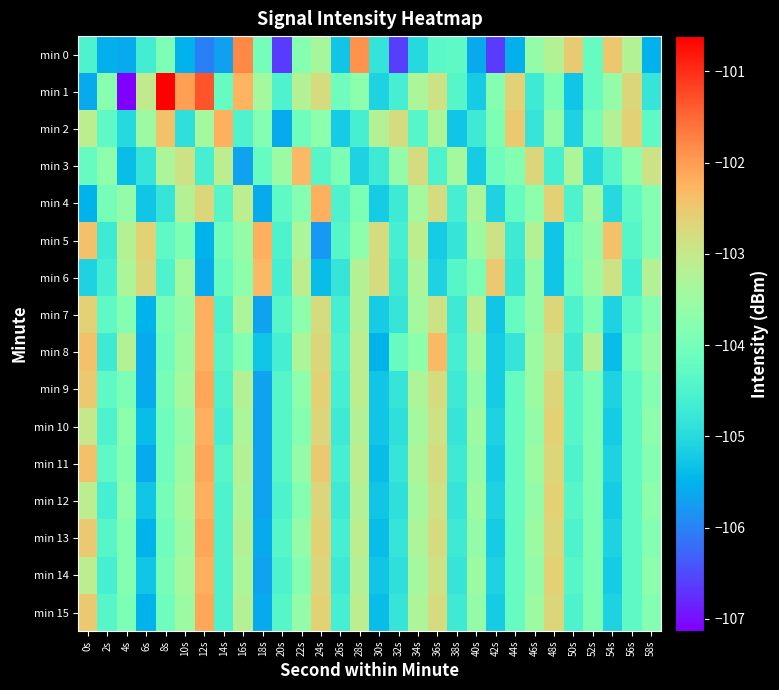

What is the maximum value shown in the chart?

-100.6